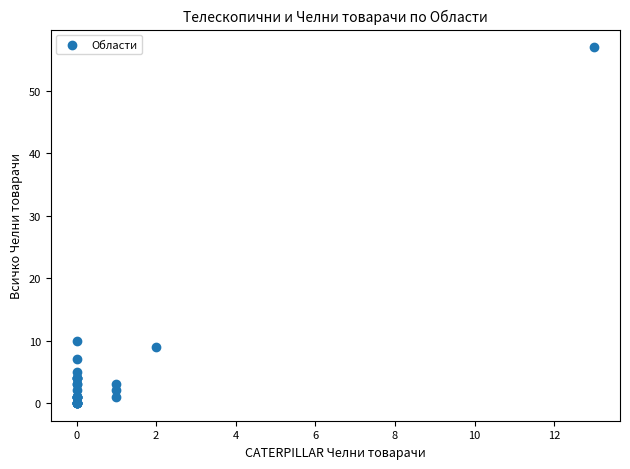

What Y value in the scatter plot is closest to 28?

10